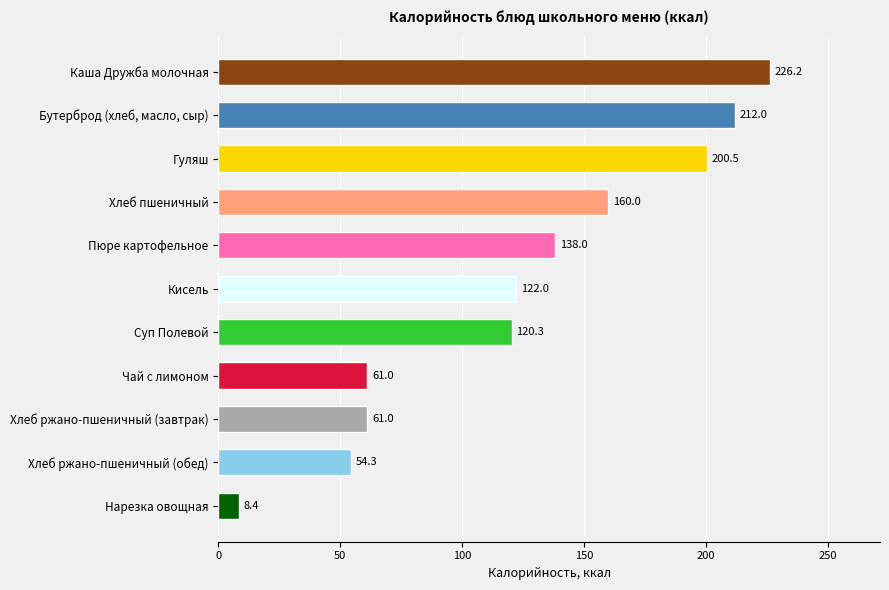

What is the sum of all values?

1363.7